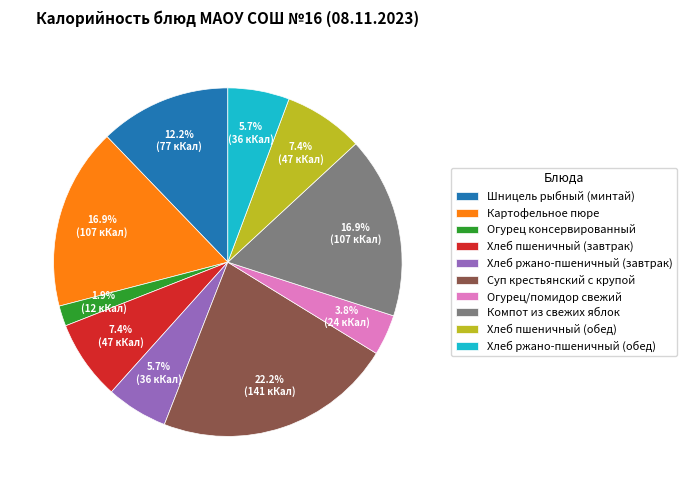

To the nearest percent, what is the difference between the largest and smallest slice percentages?

20%